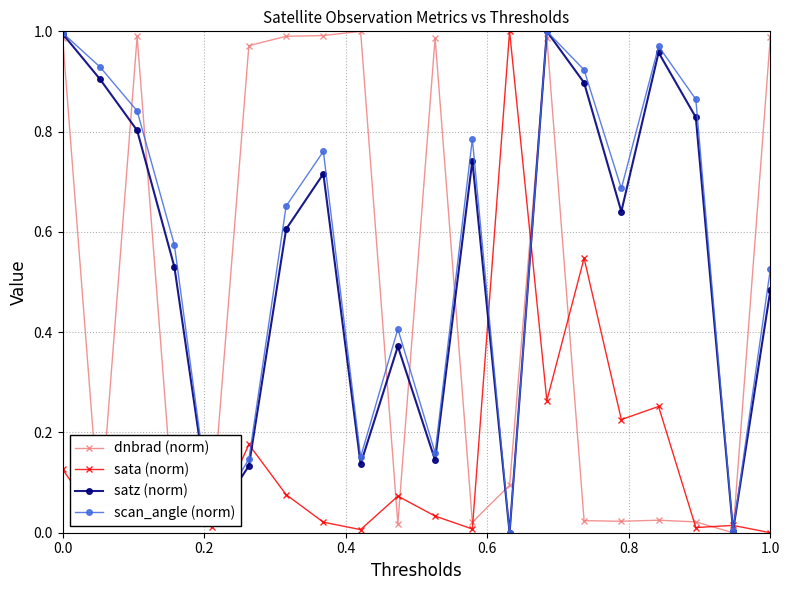

True or false: scan_angle (norm) and sata (norm) cross at least once.

True